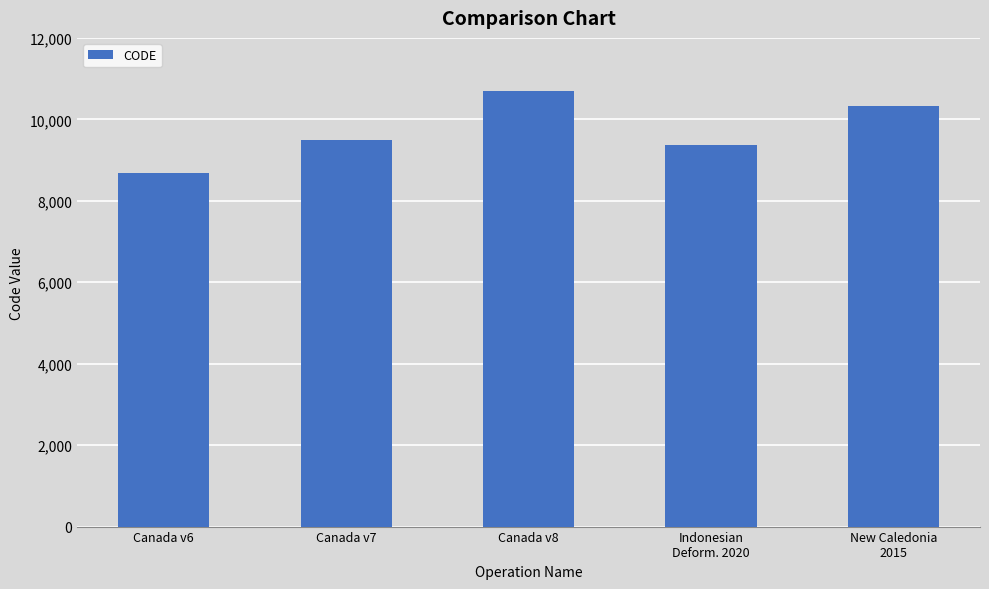

What is the difference between the maximum and minimum values?

2031